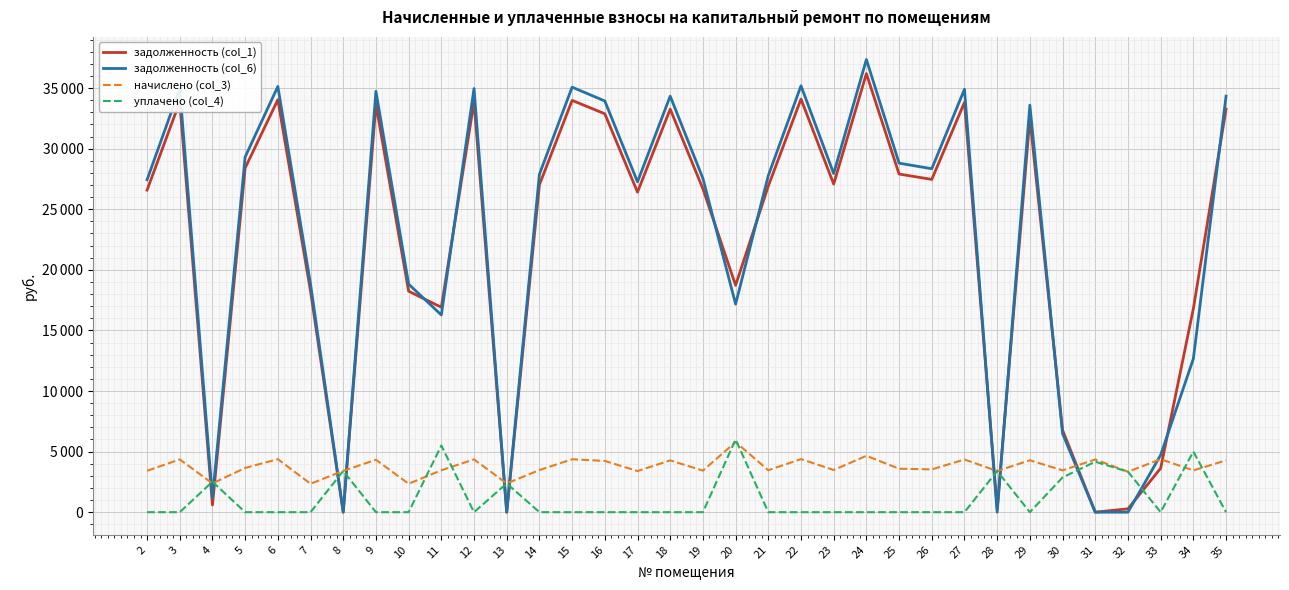

Between 15 and 17, which series saw the biggest shift?

задолженность (col_6)